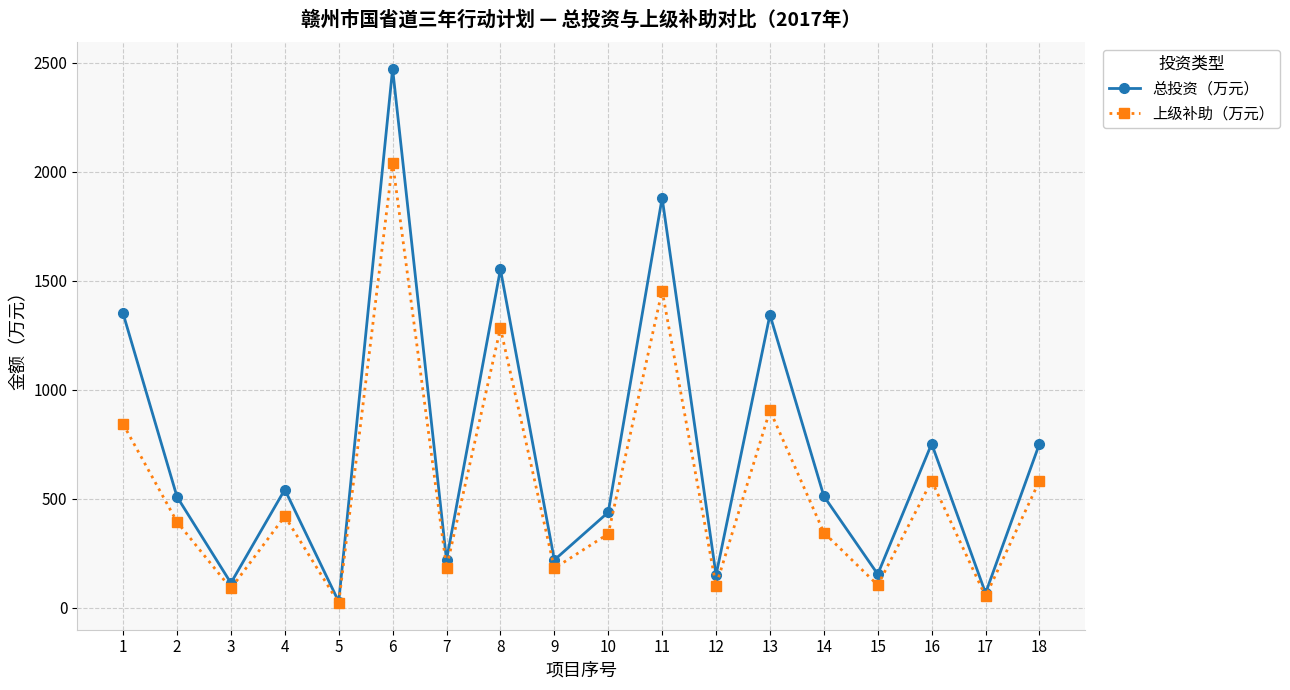

Rank the series by their average value, from highest to lowest.

总投资（万元）, 上级补助（万元）